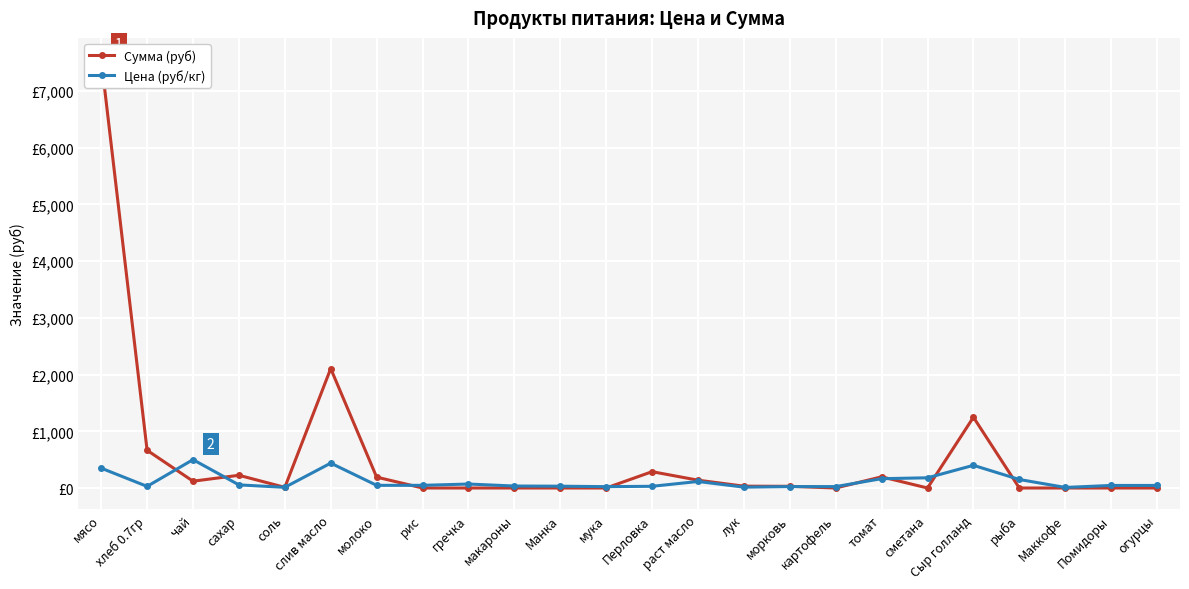

What is the difference between the Сумма (руб) values at томат and чай?

77.2